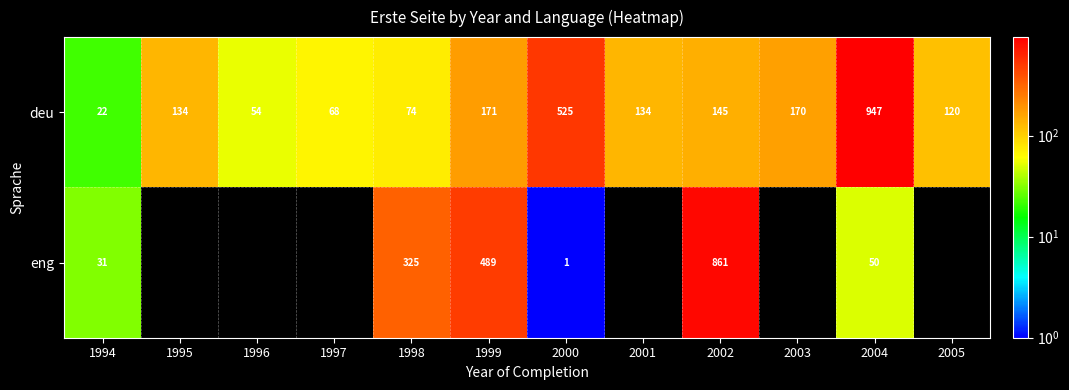

Rank the series at 2004 from highest to lowest value.

deu, eng